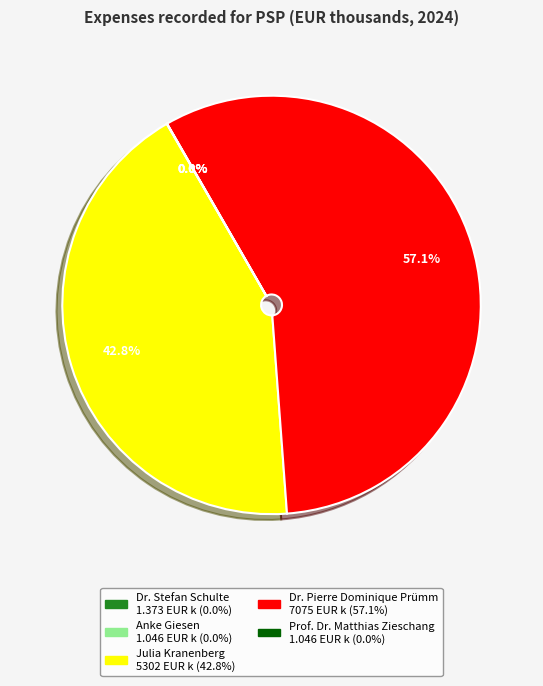

Is it true that Dr. Pierre Dominique Prümm is 57% of the pie?

True